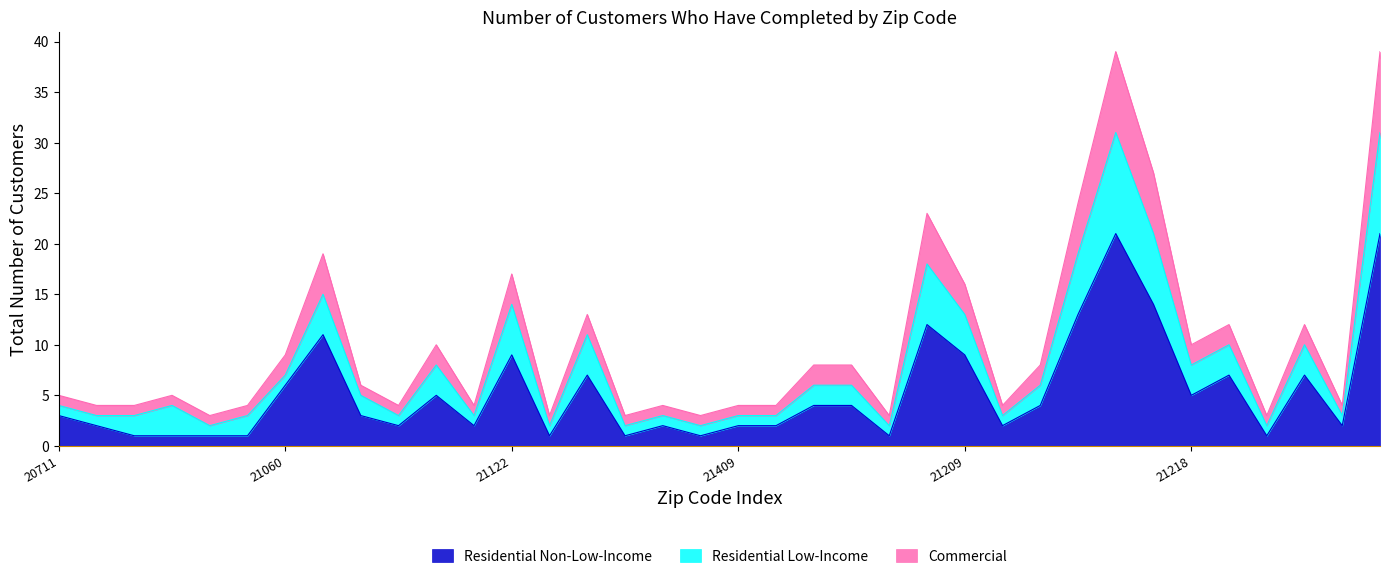

At 20751, list the series in order from smallest to largest.

Residential Non-Low-Income, Residential Low-Income, Commercial